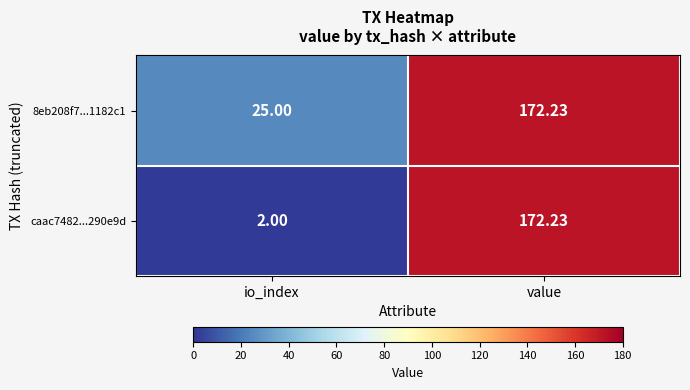

What is the minimum value shown in the chart?

2.0